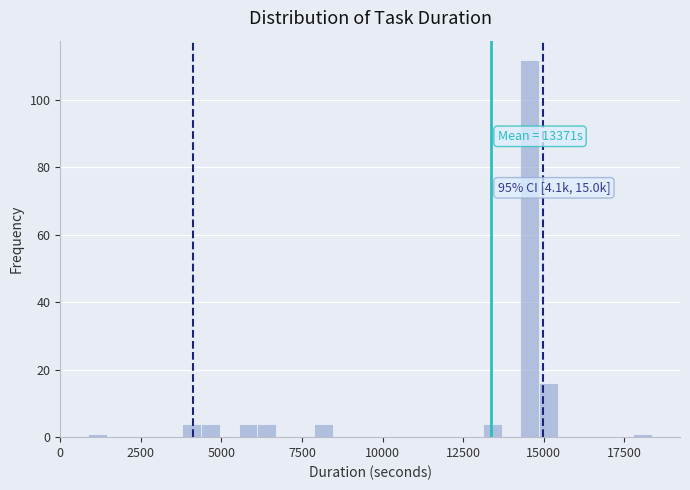

Read against the x-axis, roughly where is the centre of the tallest bar?

14500